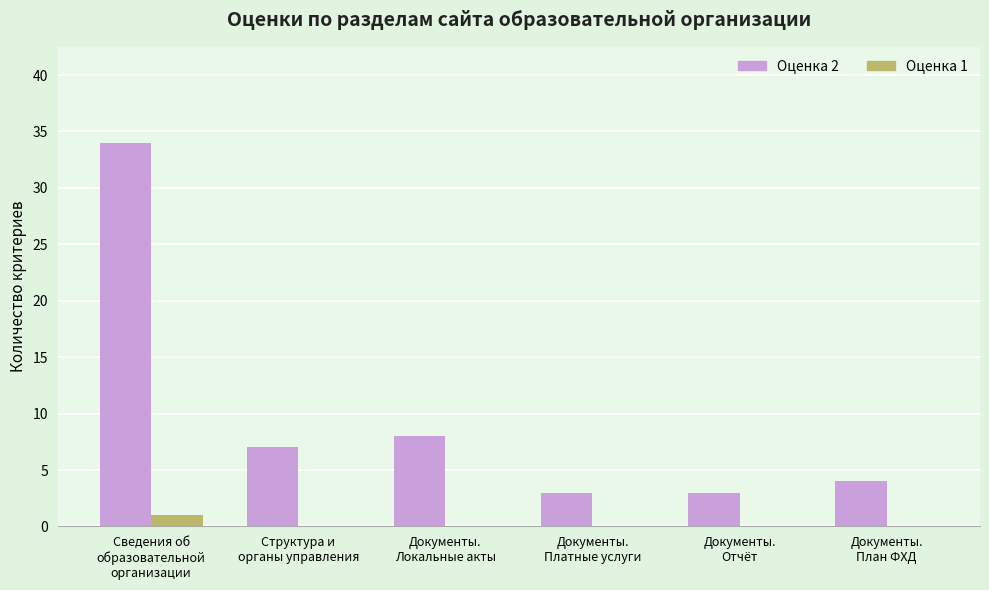

What is the greatest value displayed?

34